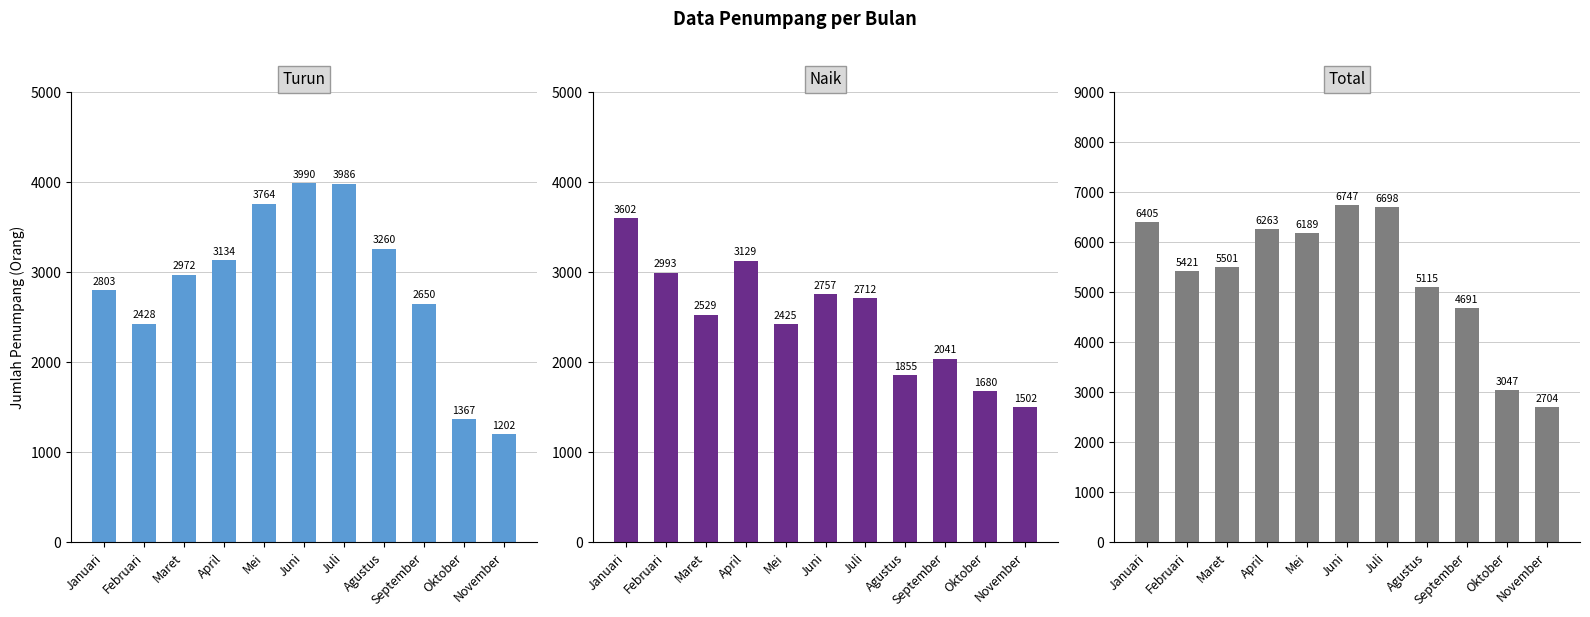

Does the chart contain stacked bars?

No